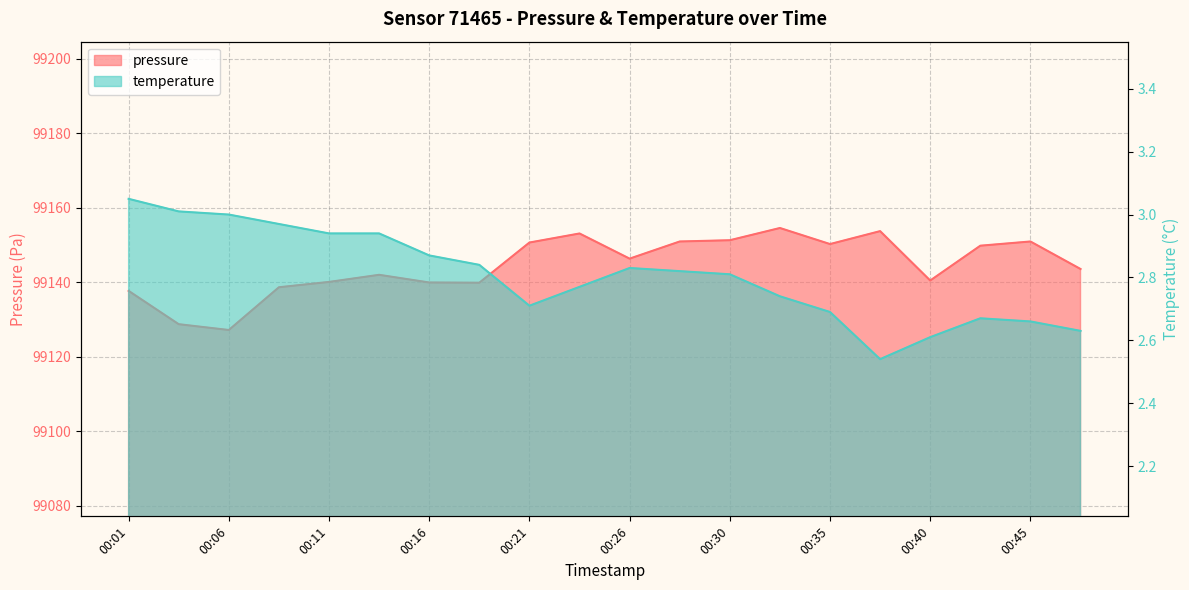

What is the value of the temperature point at the 16th from the left?

2.5